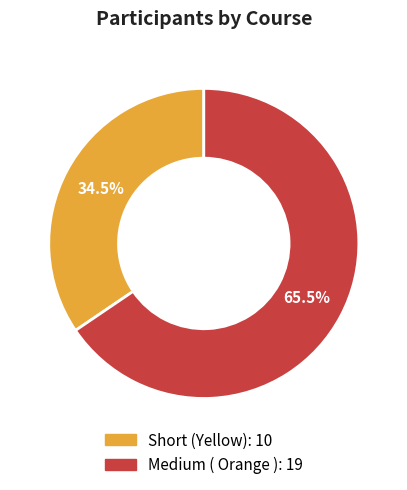

Rank the categories by value from highest to lowest.

Medium ( Orange ), Short (Yellow)